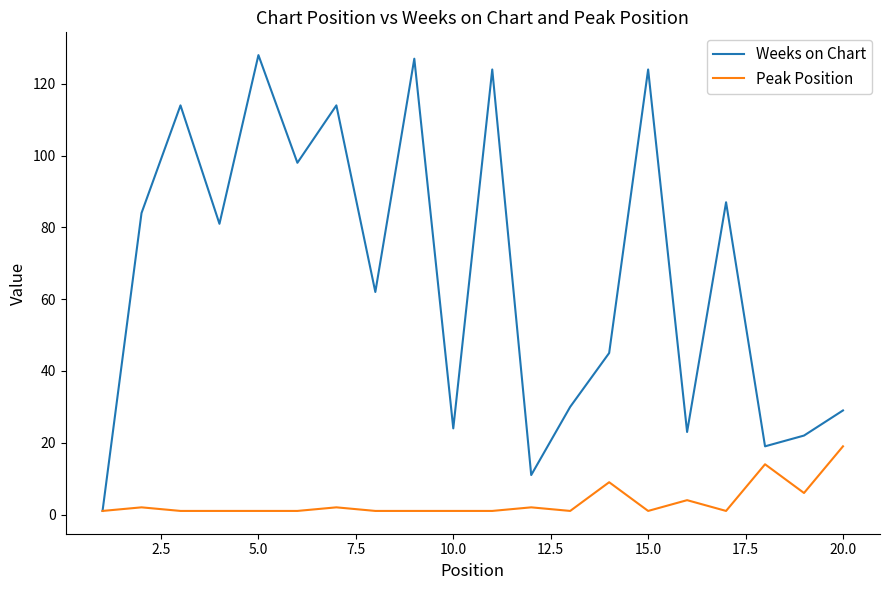

What is the maximum value shown in the chart?

128